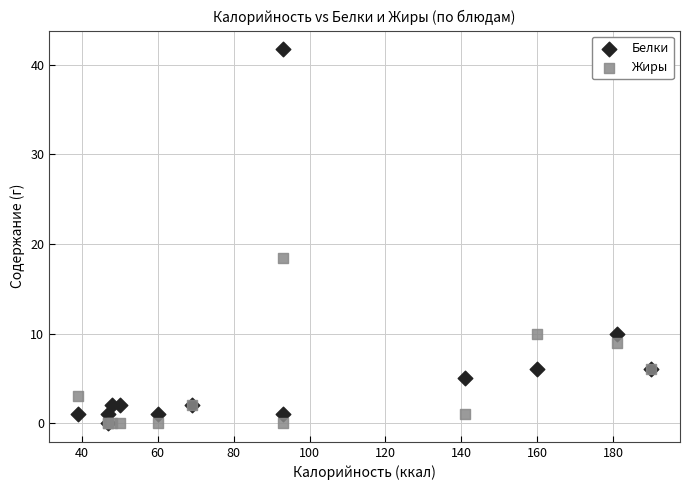

Across all series, what Y value is closest to 20?

18.4